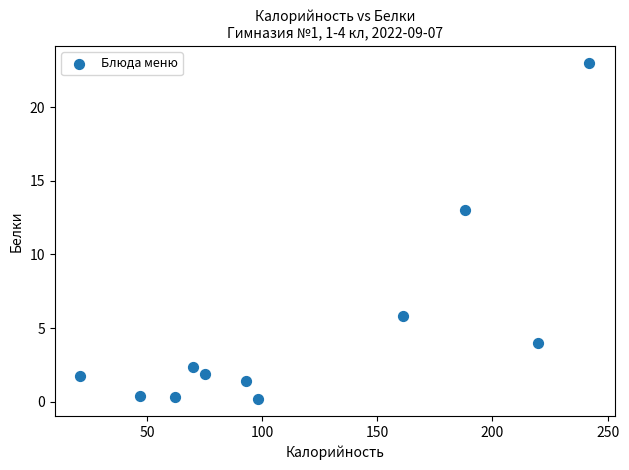

What is the range of X values (max minus min)?

221.0